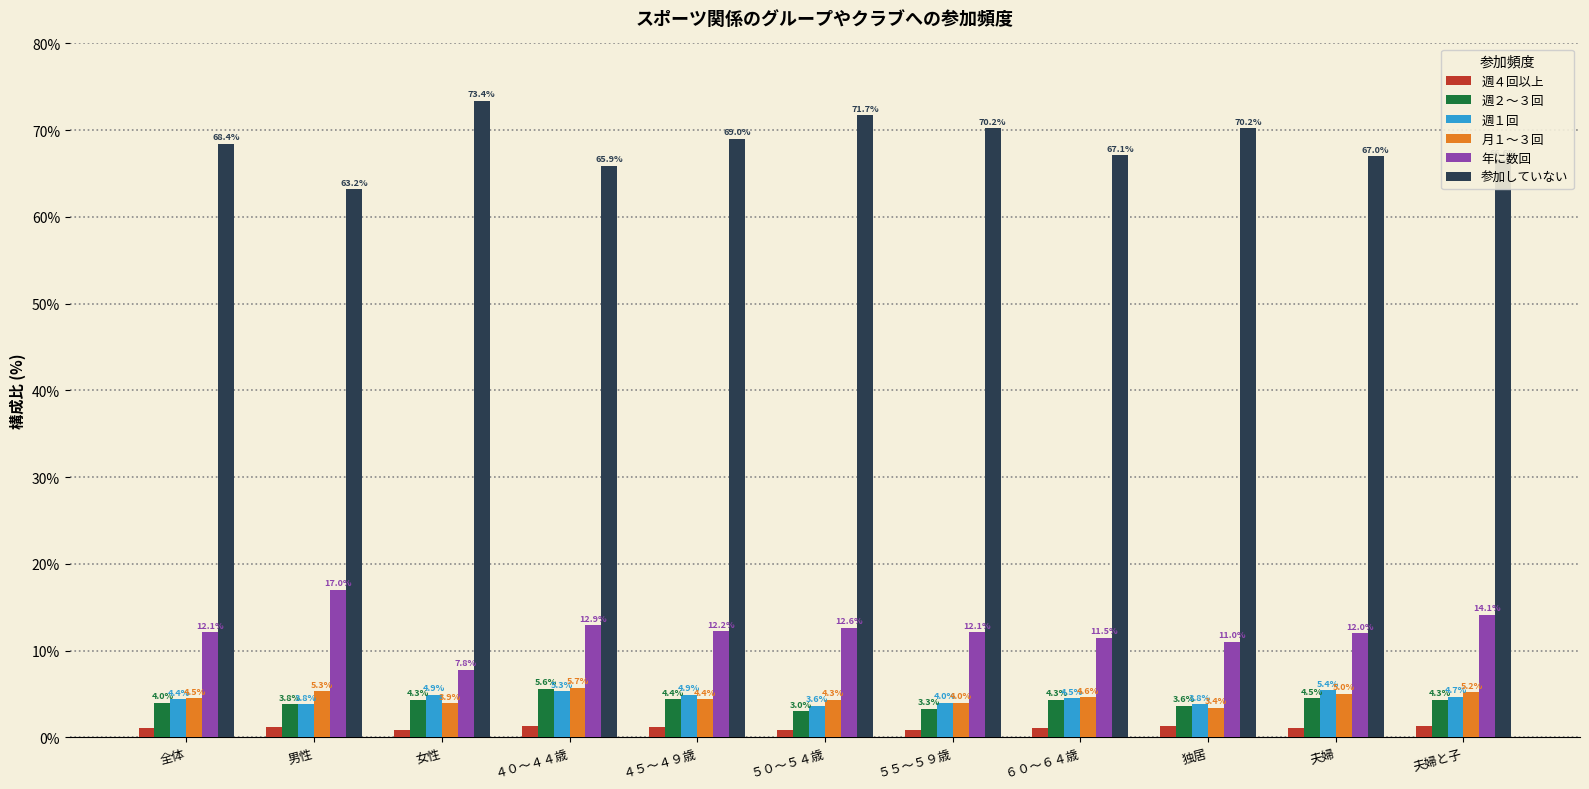

Rank the series at ４０～４４歳 from lowest to highest value.

週４回以上, 週１回, 週２～３回, 月１～３回, 年に数回, 参加していない